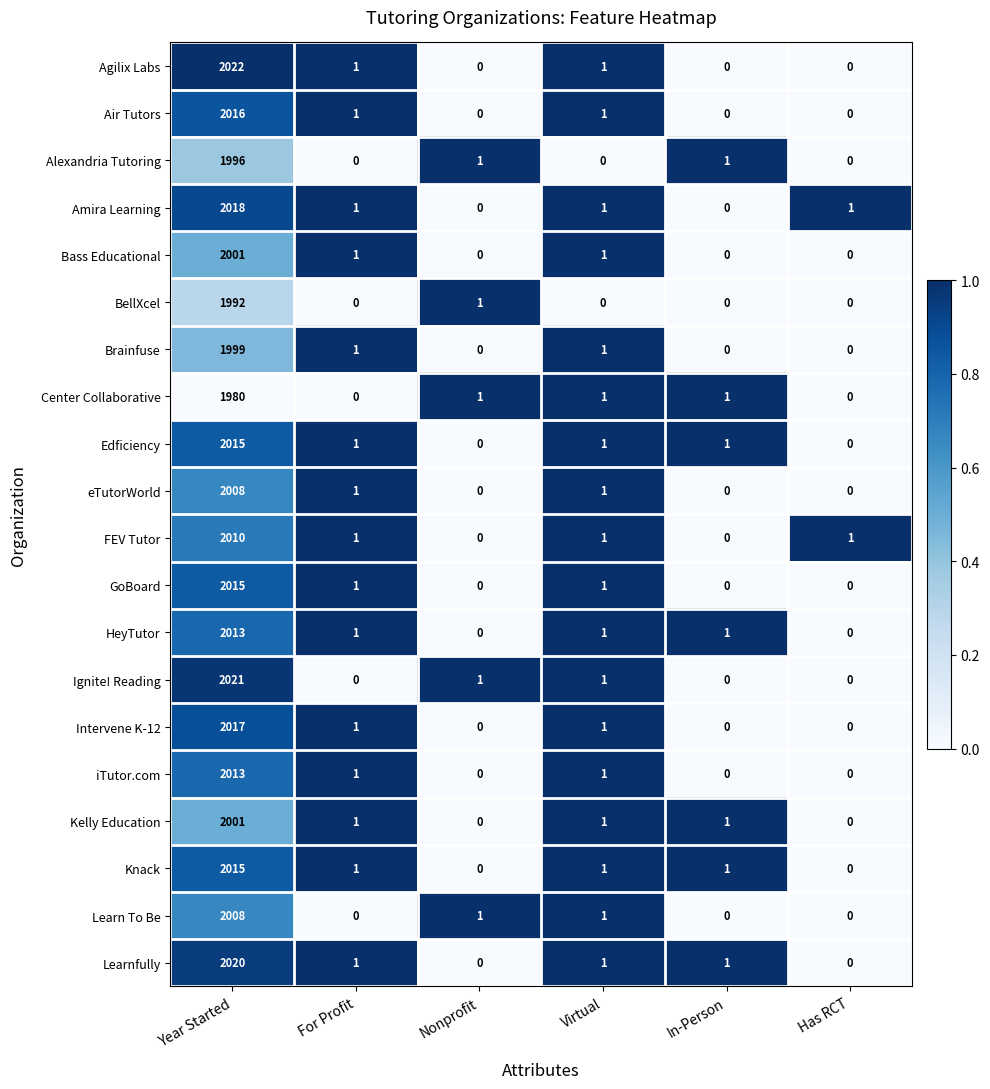

How many categories are shown in the chart?

6